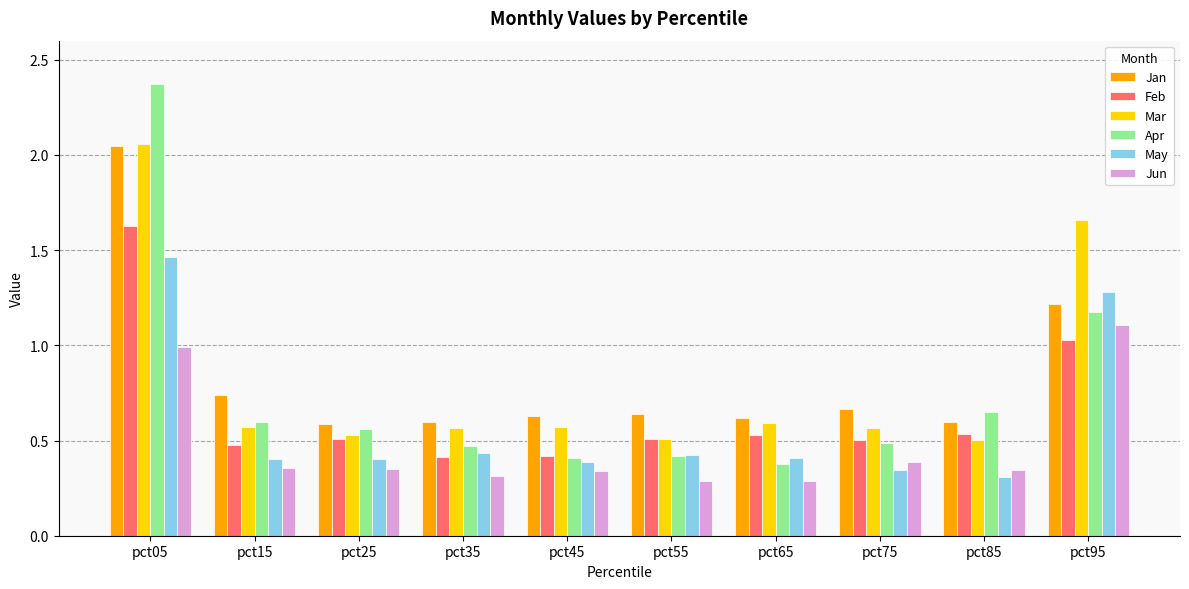

What is the sum of the Jan values at pct85 and pct25?

1.2